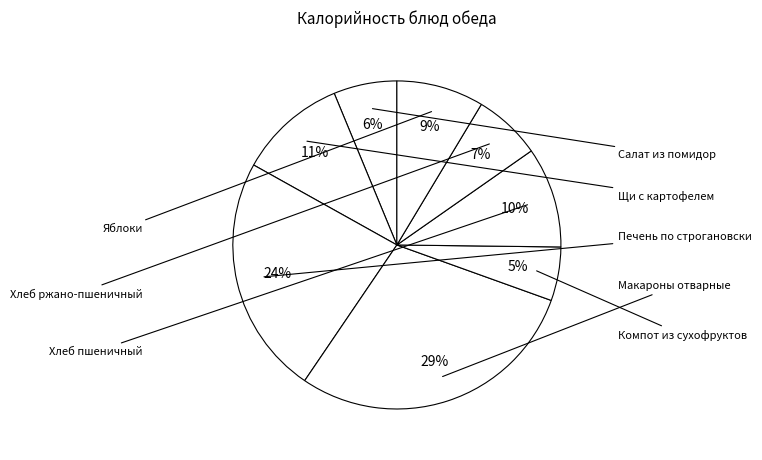

To the nearest percent, what is the difference between the largest and smallest slice percentages?

24%